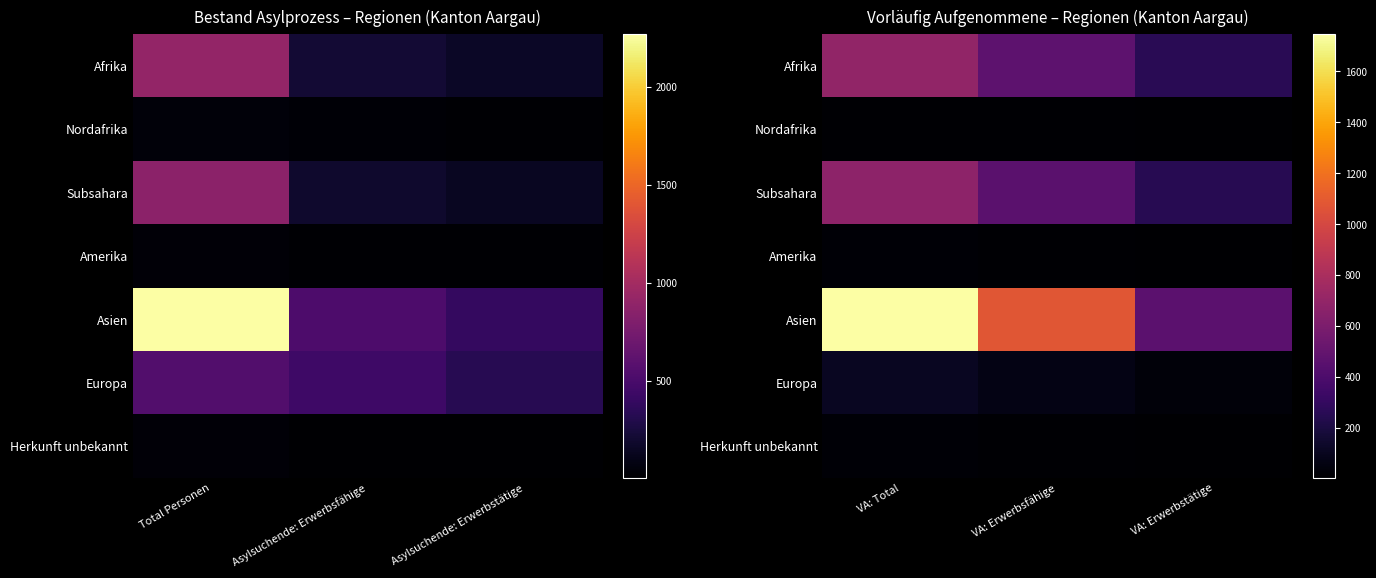

Where does the Europa series first go above 71?

VA: Total